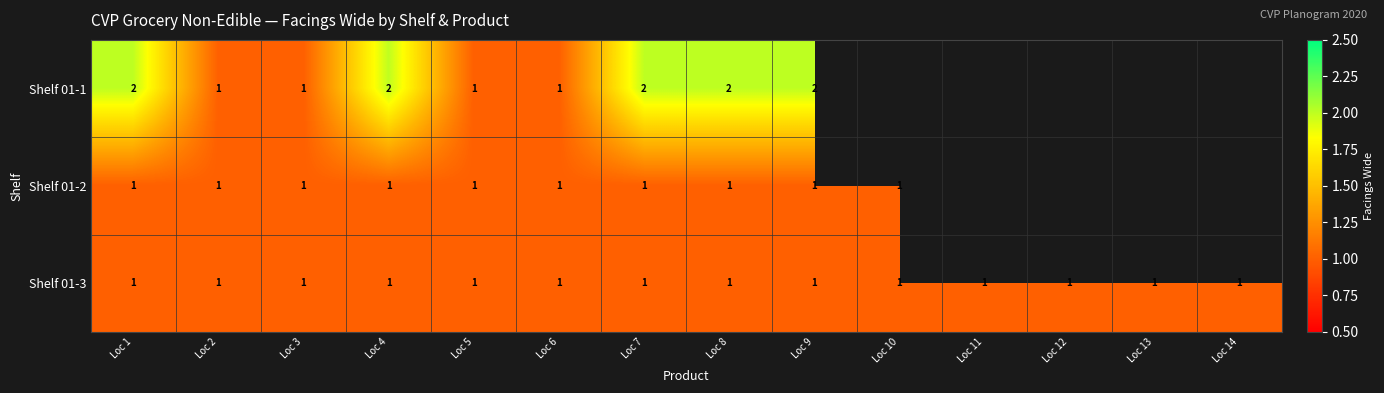

What is the total value across all series at Loc 2?

3